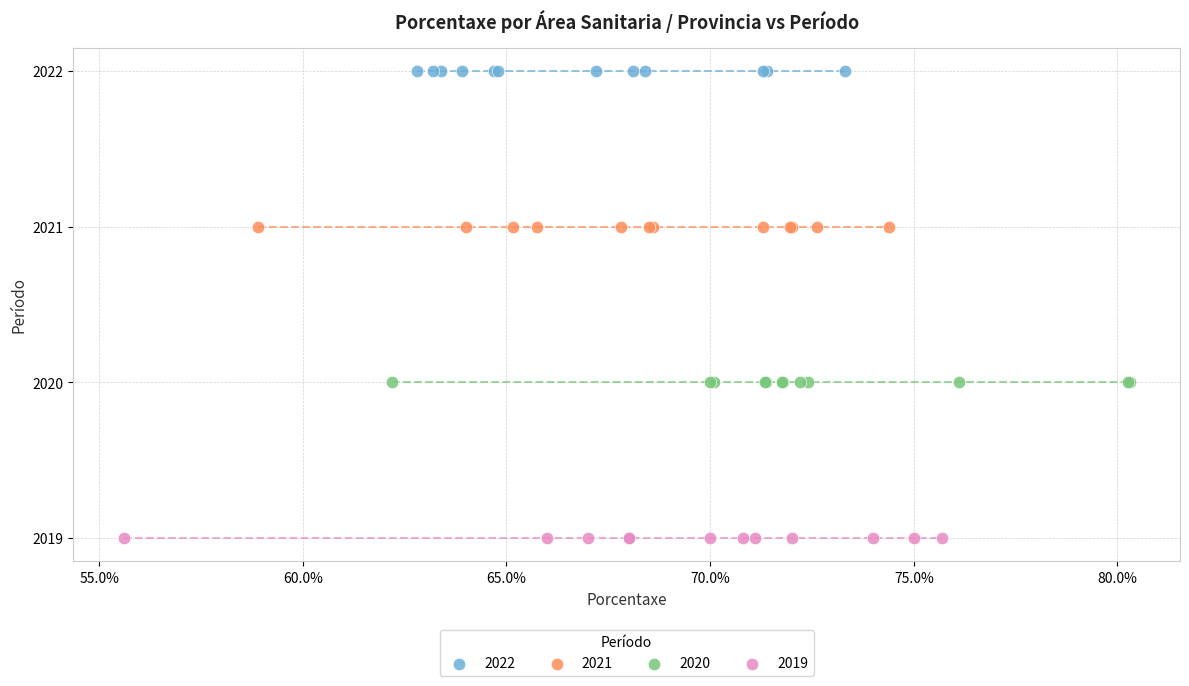

Which series reaches the maximum Y coordinate?

2022